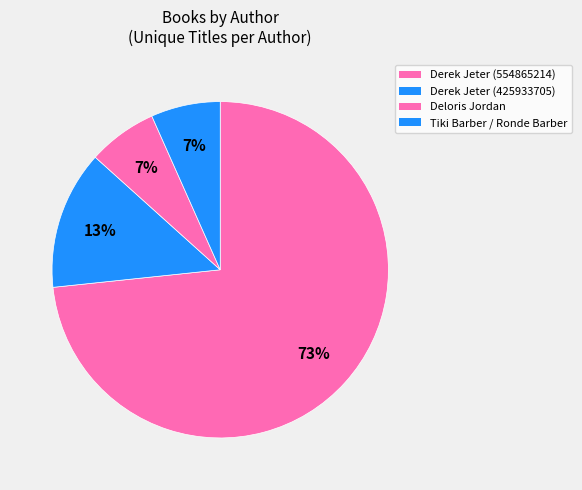

Which category accounts for the majority?

Derek Jeter (554865214)